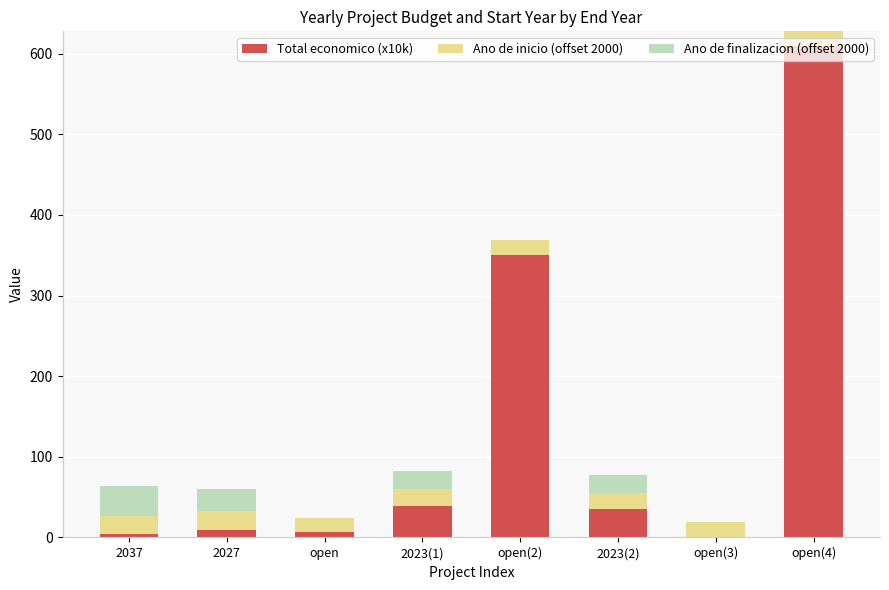

What is the maximum value for Total economico (x10k)?

609.7